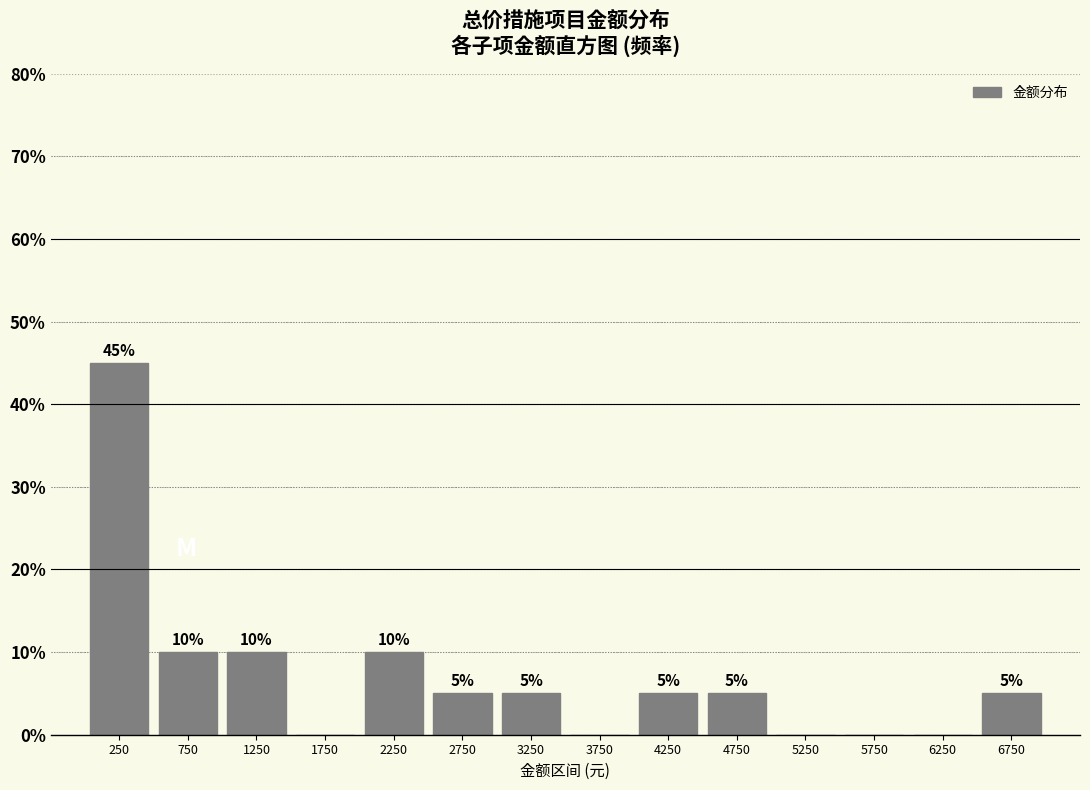

Over which range of the x-axis is the bar tallest?

0 to 500